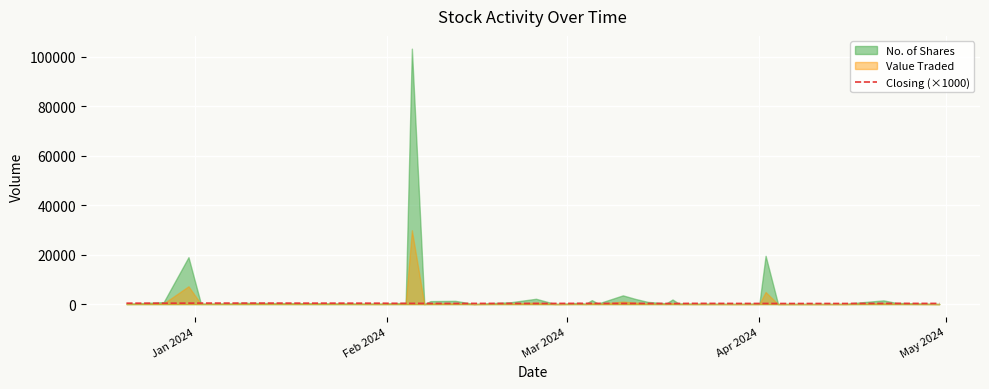

What is the label of the 1st point from the left?

Jan 2024